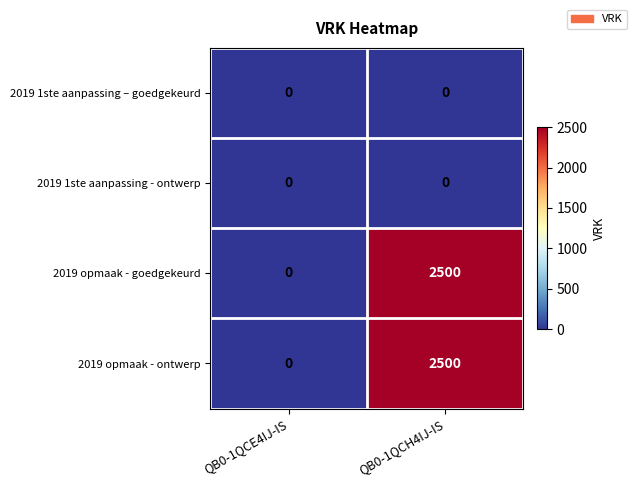

Reading left to right, extract all data points from this chart.

2019 1ste aanpassing – goedgekeurd: QB0-1QCE4IJ-IS=0	QB0-1QCH4IJ-IS=0
2019 1ste aanpassing - ontwerp: QB0-1QCE4IJ-IS=0	QB0-1QCH4IJ-IS=0
2019 opmaak - goedgekeurd: QB0-1QCE4IJ-IS=0	QB0-1QCH4IJ-IS=2500
2019 opmaak - ontwerp: QB0-1QCE4IJ-IS=0	QB0-1QCH4IJ-IS=2500